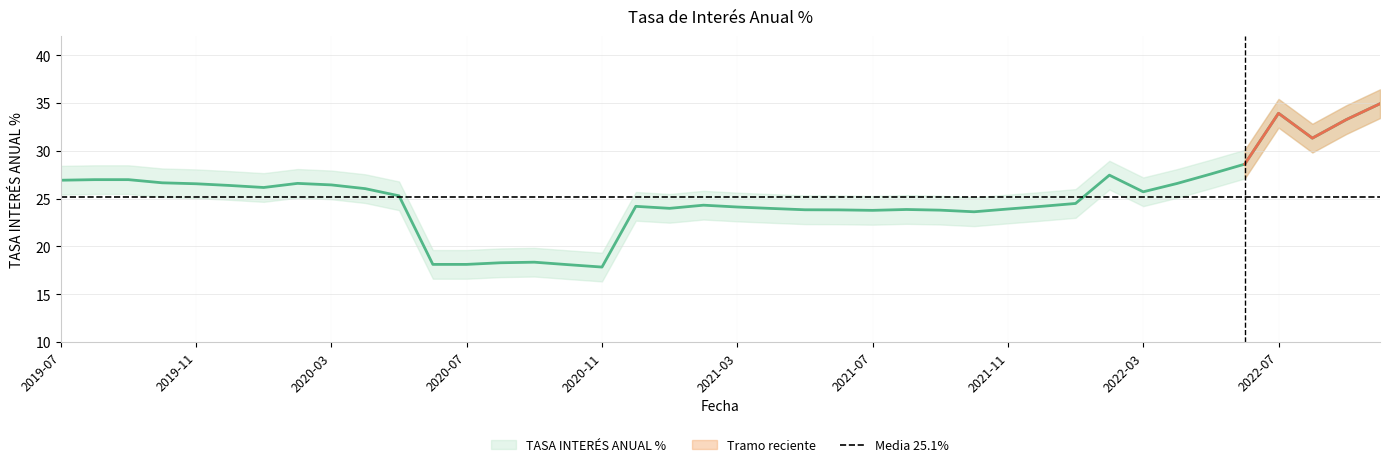

How many lines are shown in the chart?

1